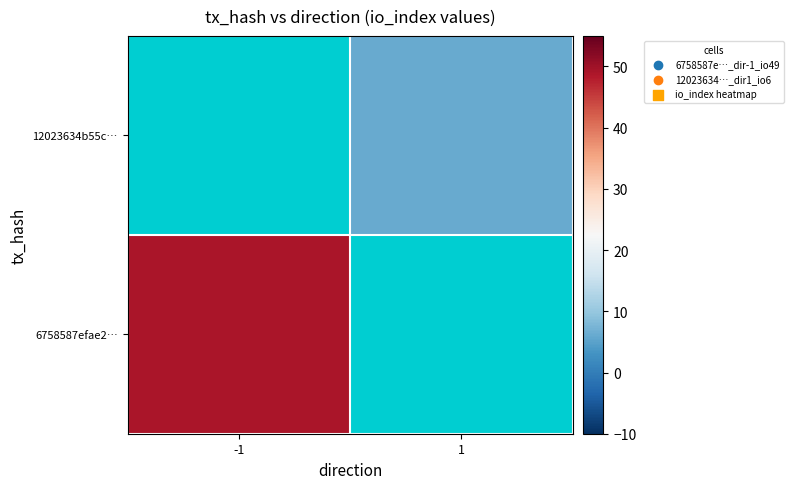

Is it true that 12023634b55c… equals 6.0 at 1?

True